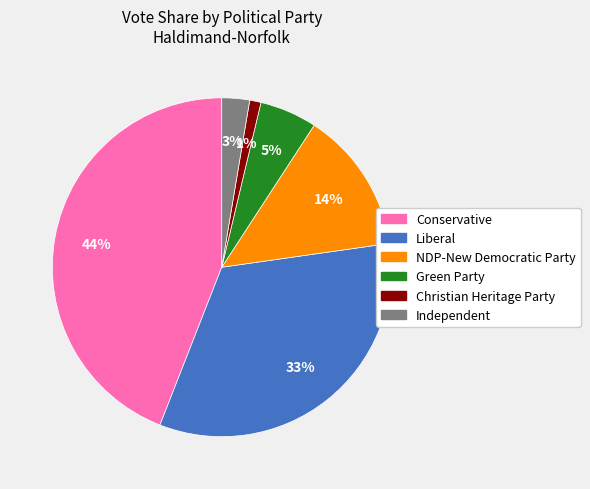

Between Conservative and NDP-New Democratic Party, which is larger?

Conservative